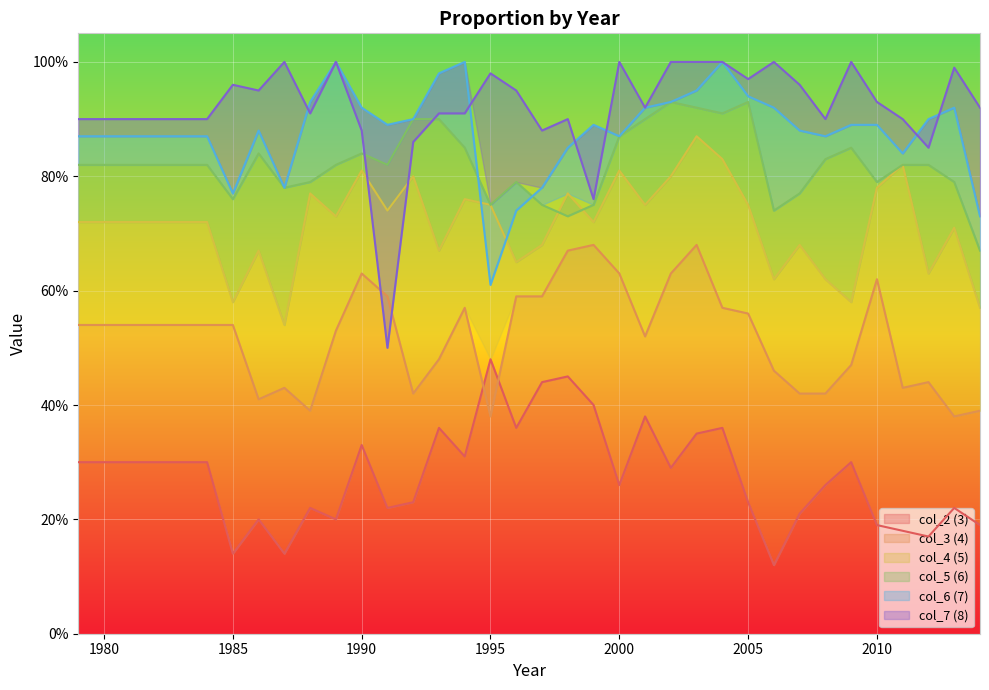

Rank the categories by col_6 value from highest to lowest.

1989, 1994, 2004, 1993, 2003, 2005, 1988, 2002, 1990, 2001, 2006, 2013, 1992, 2012, 1991, 1999, 2009, 2010, 1986, 2007, 1979, 1980, 1981, 1982, 1983, 1984, 2000, 2008, 1998, 2011, 1987, 1997, 1985, 1996, 2014, 1995